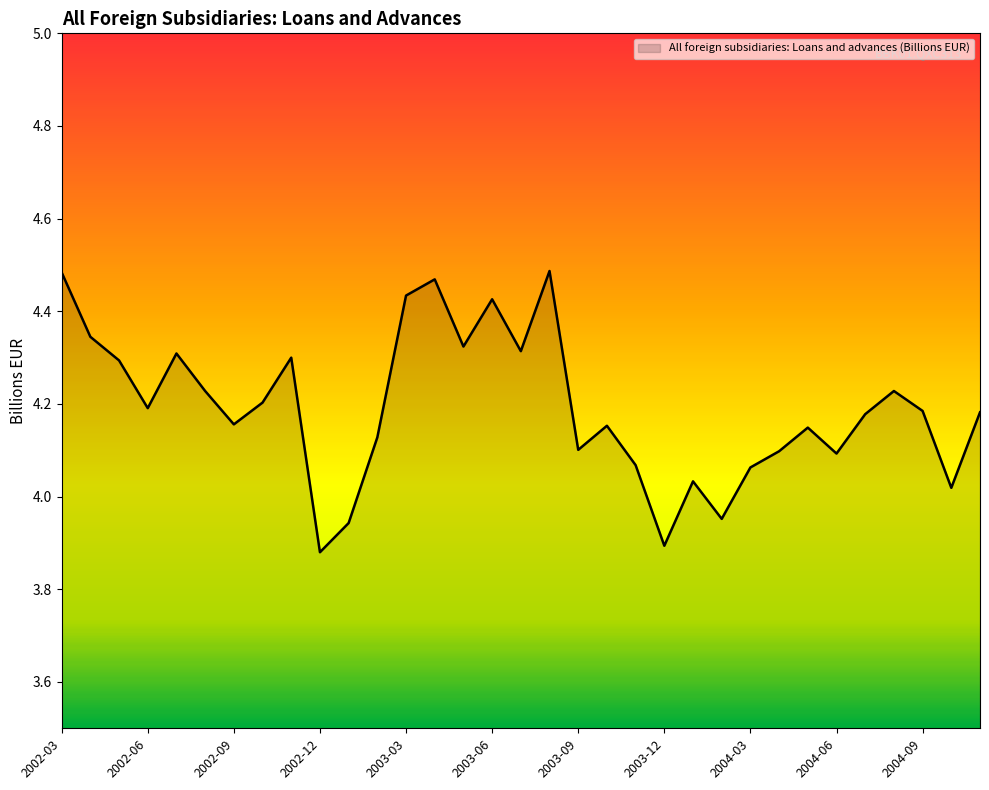

Does the chart have visible grid lines?

No